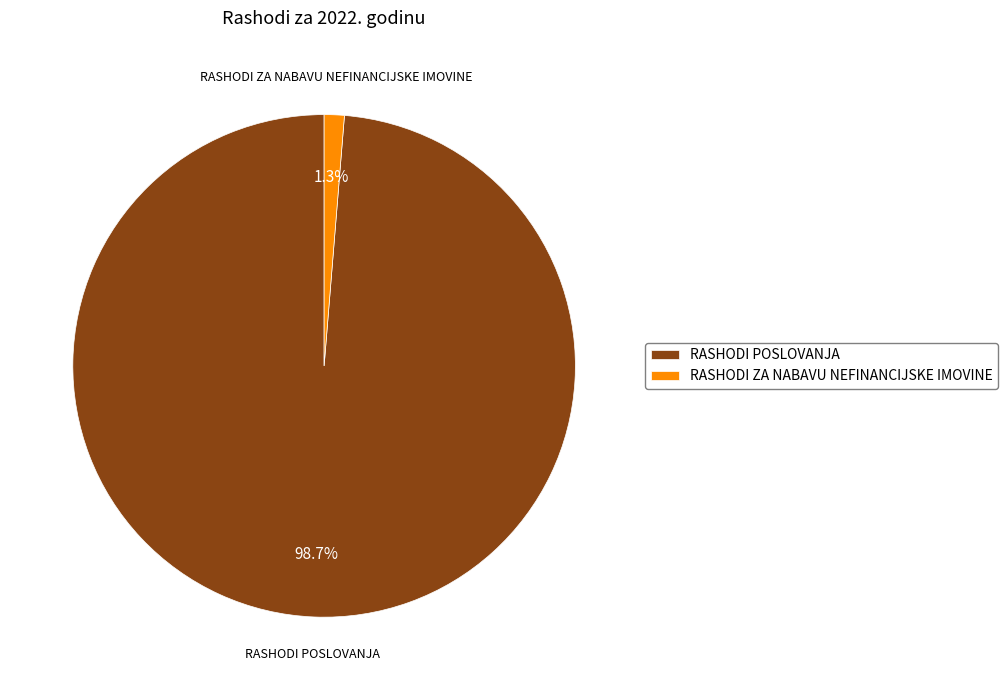

Do RASHODI ZA NABAVU NEFINANCIJSKE IMOVINE and RASHODI POSLOVANJA together represent more than half of the pie?

Yes